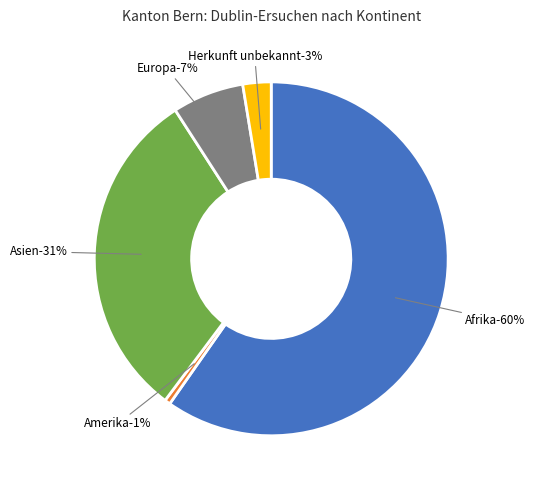

What is the smallest slice in the pie chart?

Amerika